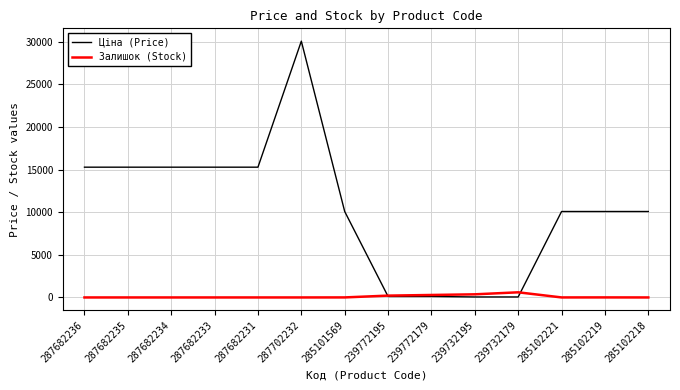

Which category has the highest value across all series?

287702232